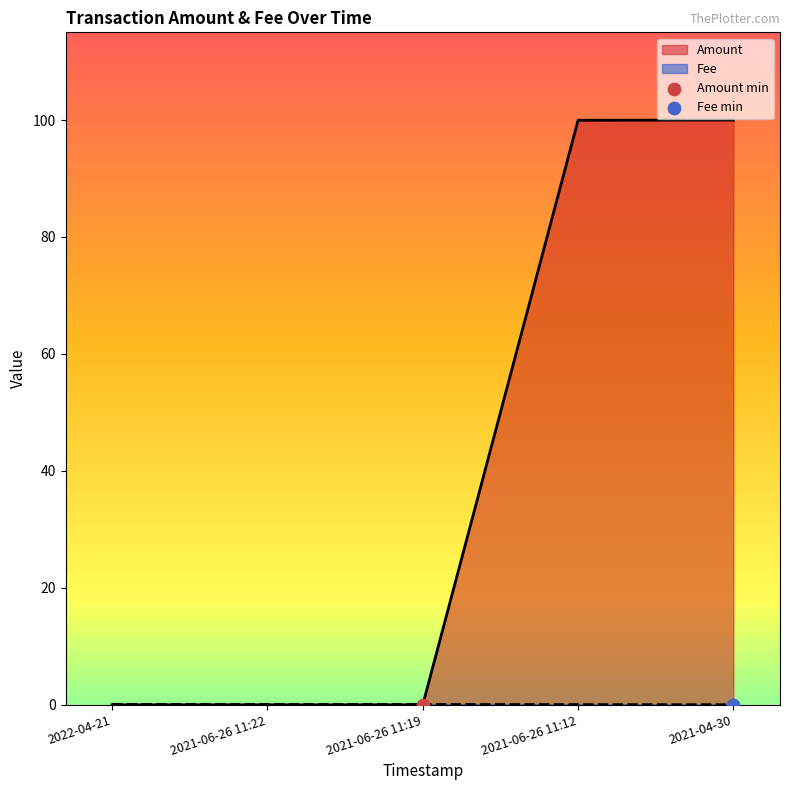

Which series has the largest Y range (max minus min)?

Amount